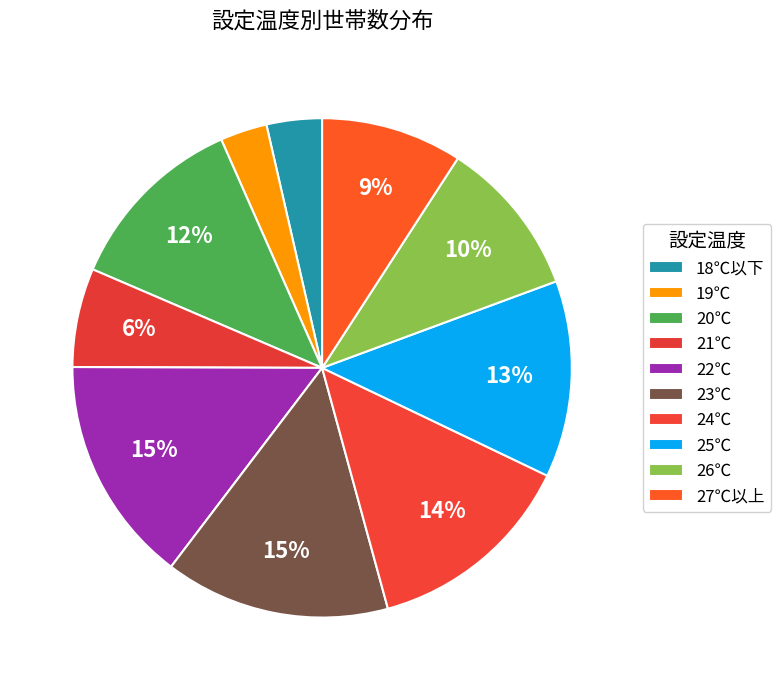

Count the number of slices in the pie.

10